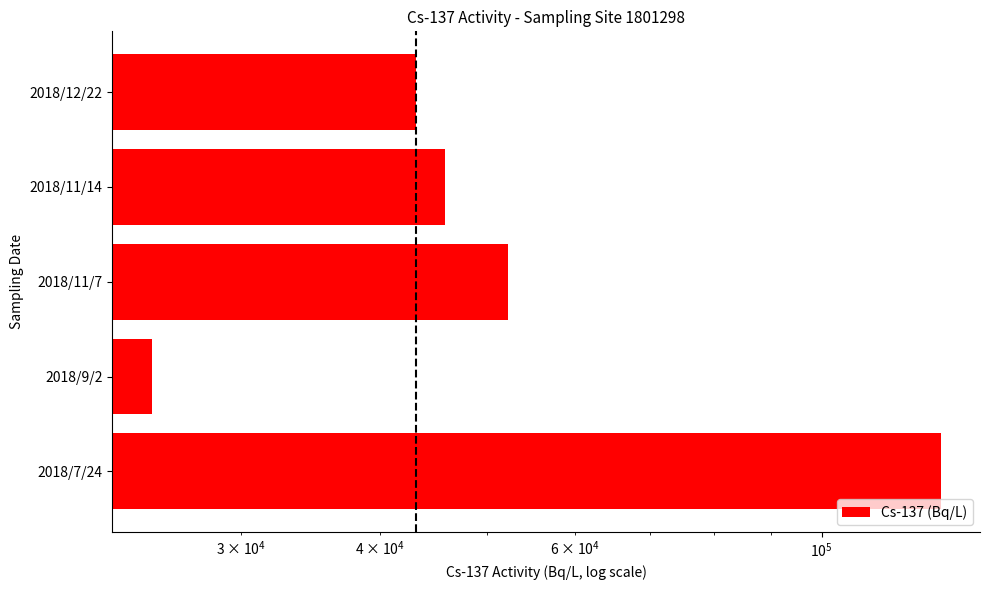

What is the difference between the second highest and second lowest values?

8990